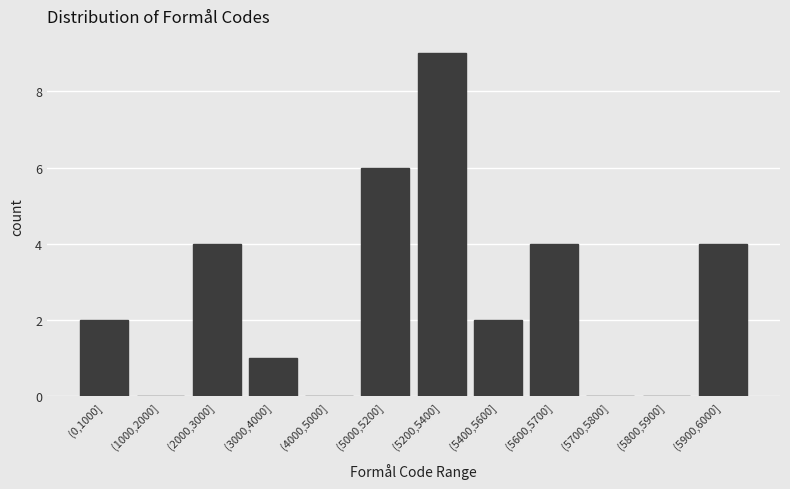

Reading left to right, transcribe all the data shown in this chart.

(0,1000]=2	(1000,2000]=0	(2000,3000]=4	(3000,4000]=1	(4000,5000]=0	(5000,5200]=6	(5200,5400]=9	(5400,5600]=2	(5600,5700]=4	(5700,5800]=0	(5800,5900]=0	(5900,6000]=4